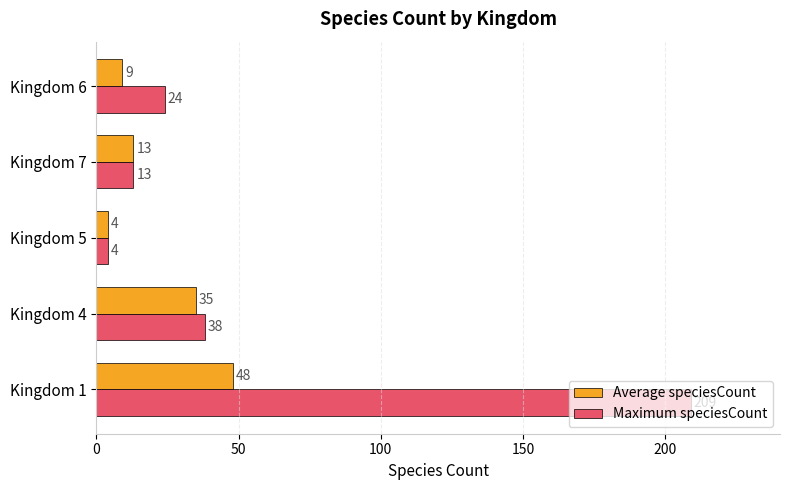

The Average speciesCount series shows 4 at Kingdom 5. True or false?

True